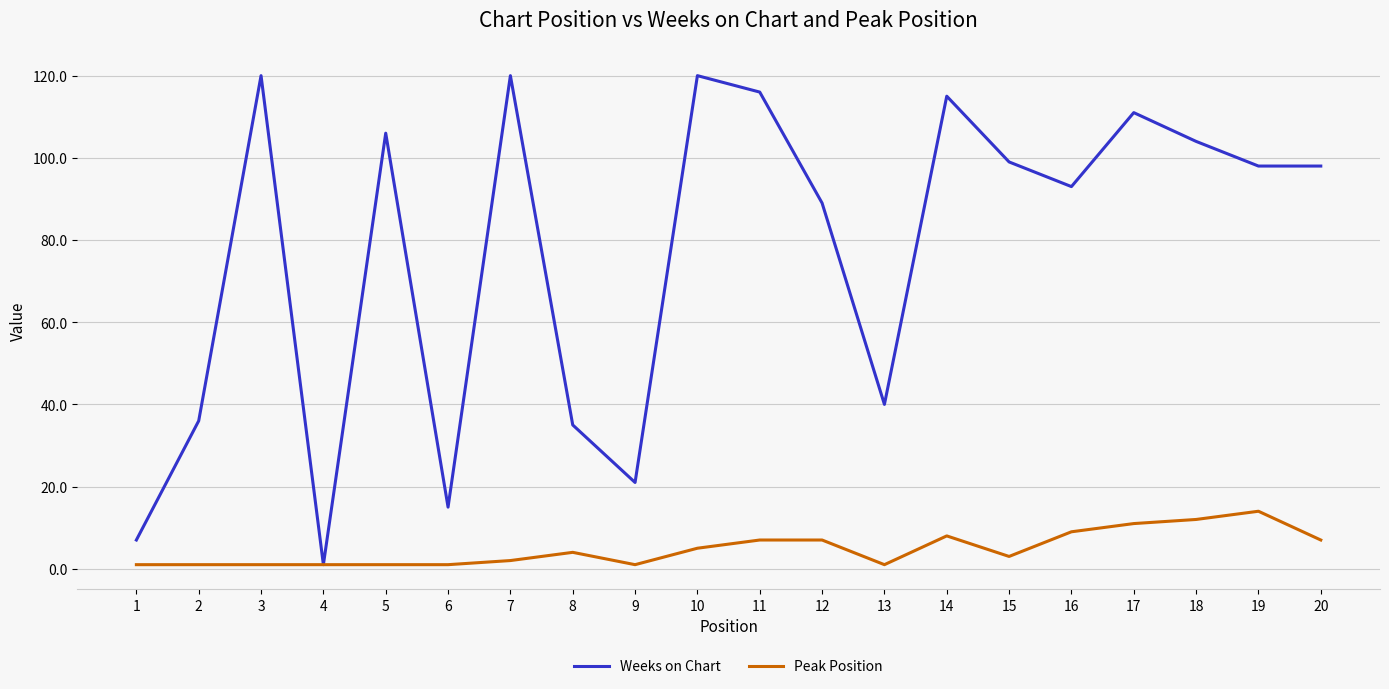

Reading left to right, extract all data points from this chart.

Weeks on Chart: 1=7	2=36	3=120	4=1	5=106	6=15	7=120	8=35	9=21	10=120	11=116	12=89	13=40	14=115	15=99	16=93	17=111	18=104	19=98	20=98
Peak Position: 1=1	2=1	3=1	4=1	5=1	6=1	7=2	8=4	9=1	10=5	11=7	12=7	13=1	14=8	15=3	16=9	17=11	18=12	19=14	20=7